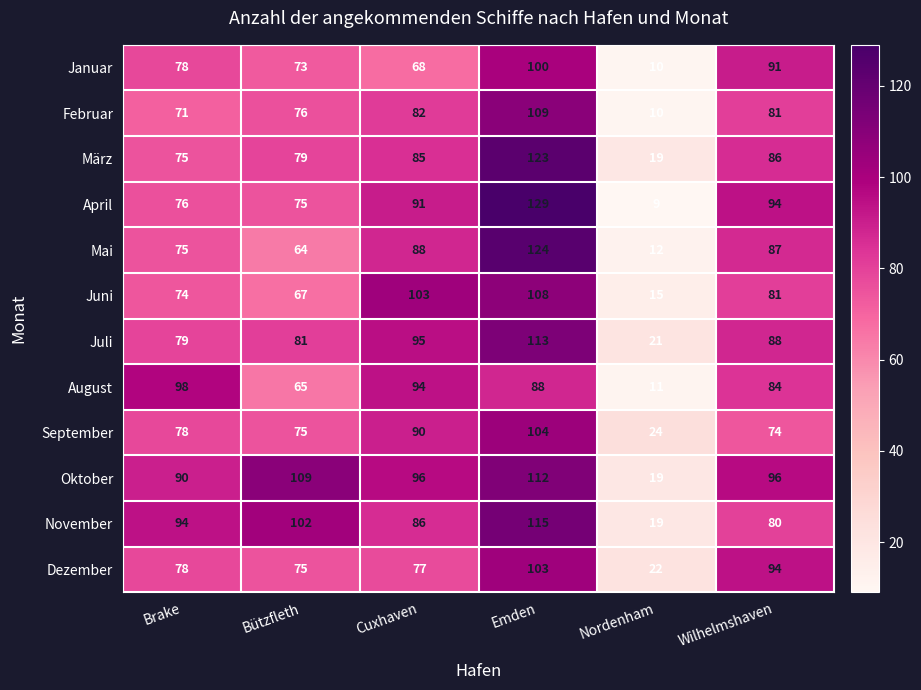

Which series has the largest total across all categories?

Oktober